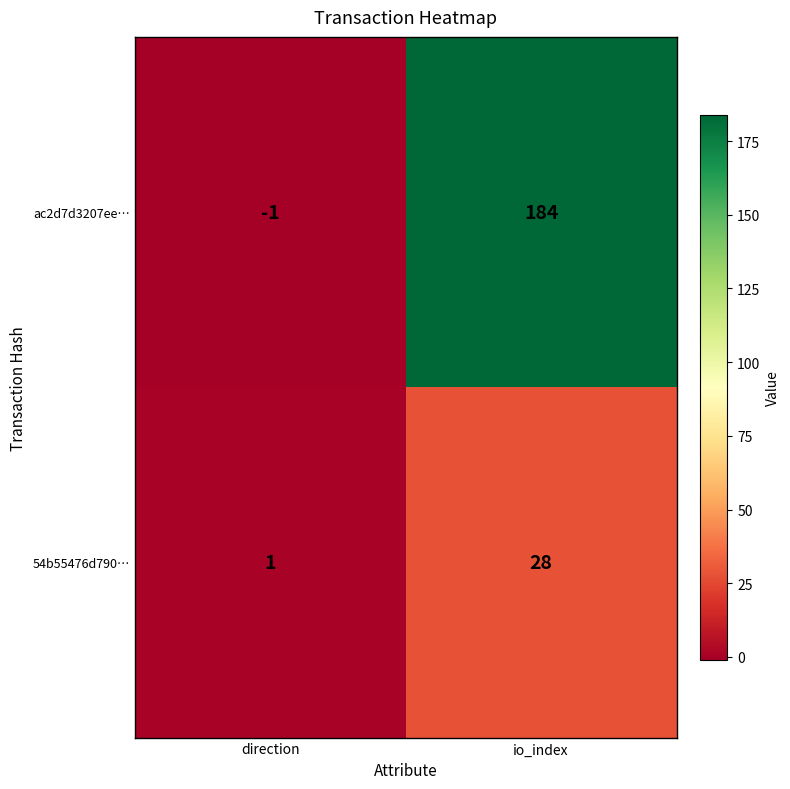

Which series has the largest total across all categories?

ac2d7d3207ee…